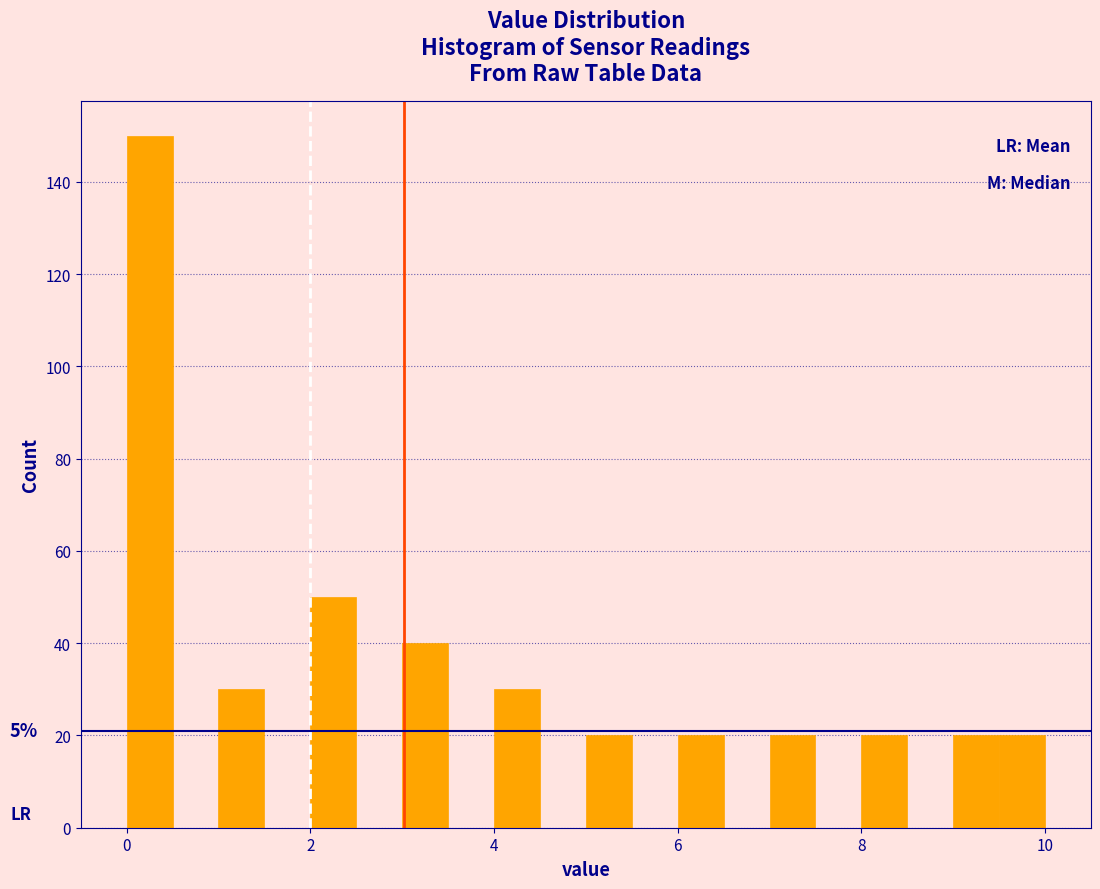

Around what value on the x-axis is the tallest bar? Give the approximate position of its centre, as read against the axis.

0.2